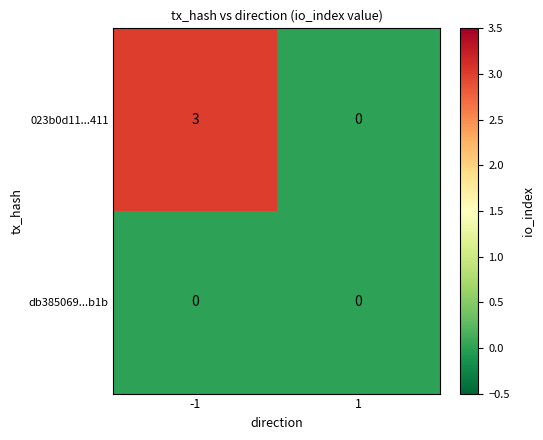

List the series in order of their peak value, highest first.

023b0d11...411, db385069...b1b